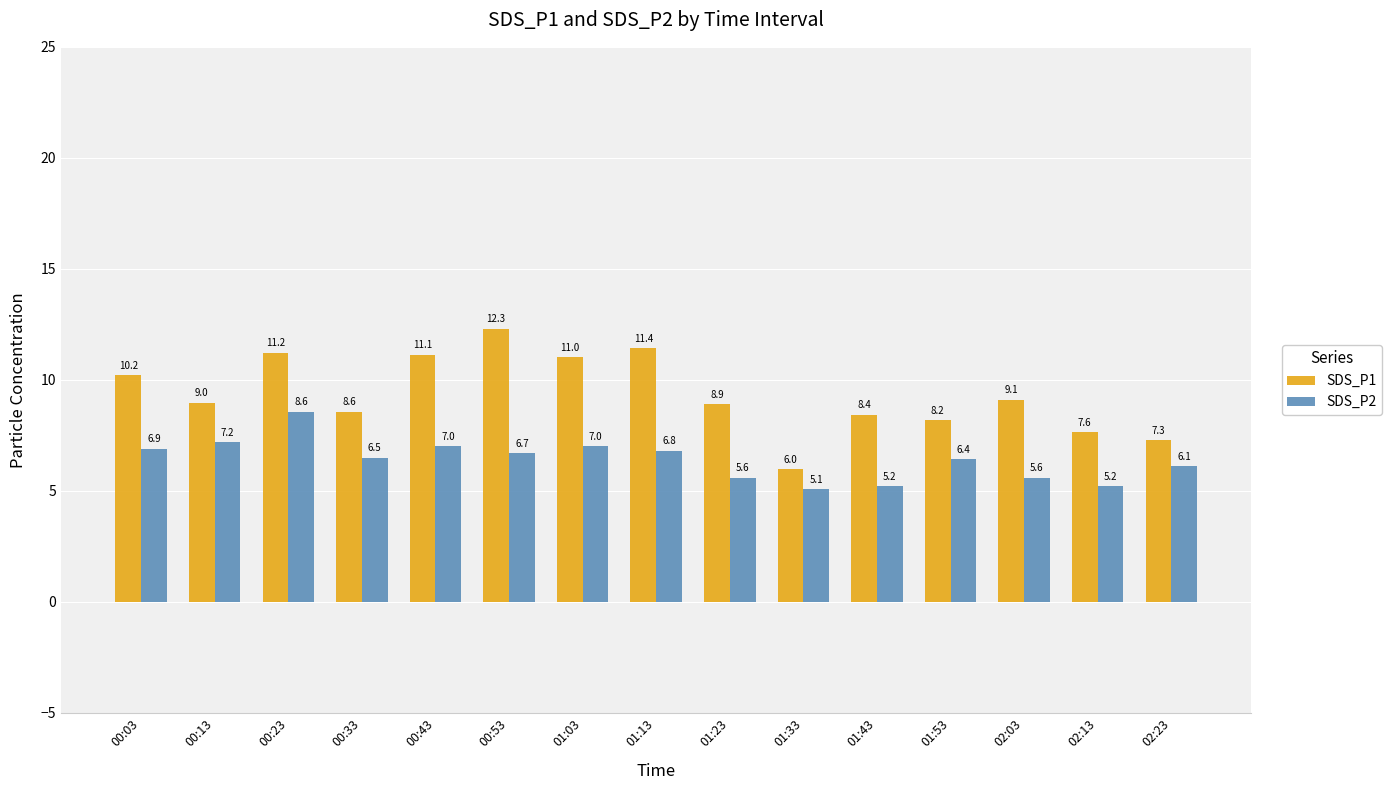

What is the average value of the SDS_P2 series?

6.4